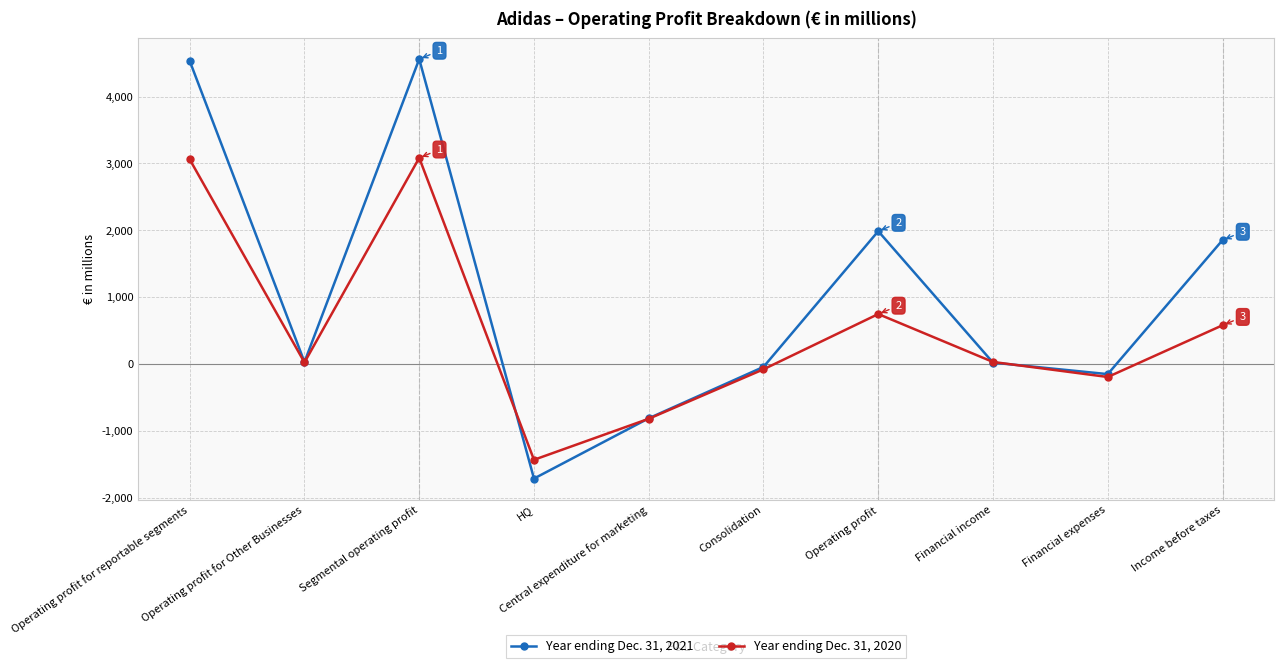

What is the maximum value shown in the chart?

4561